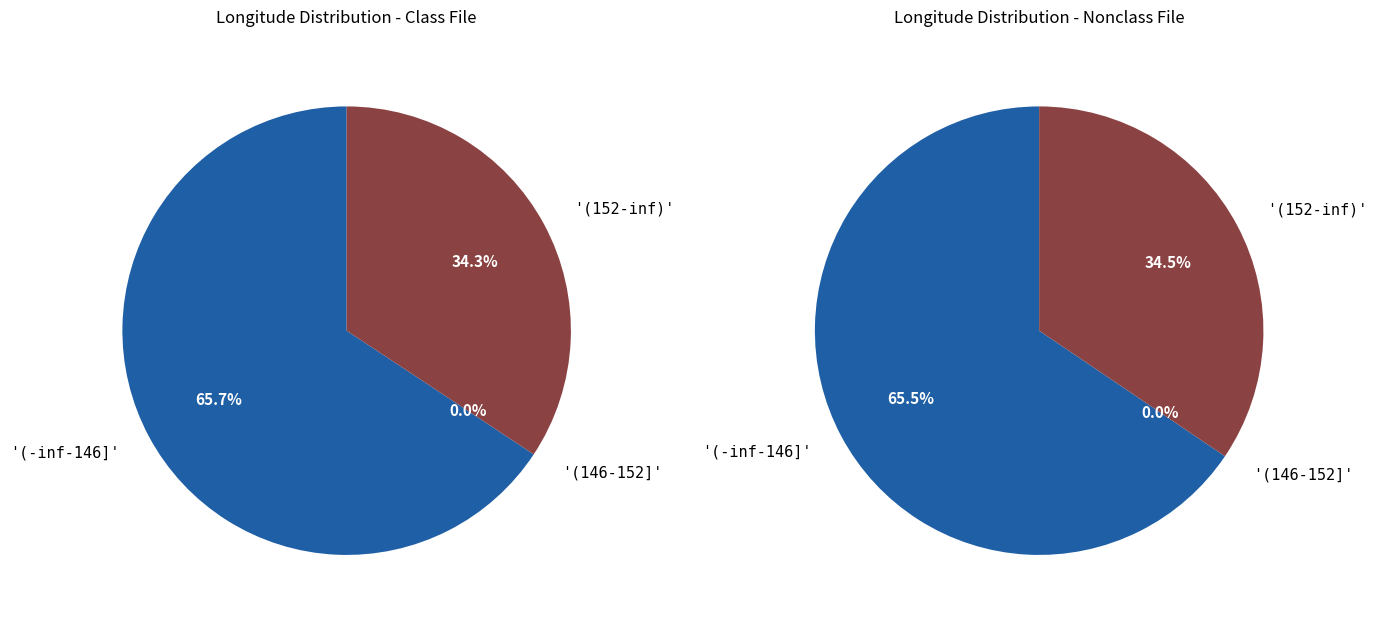

True or false: 2 accounts for 25% of the total.

False